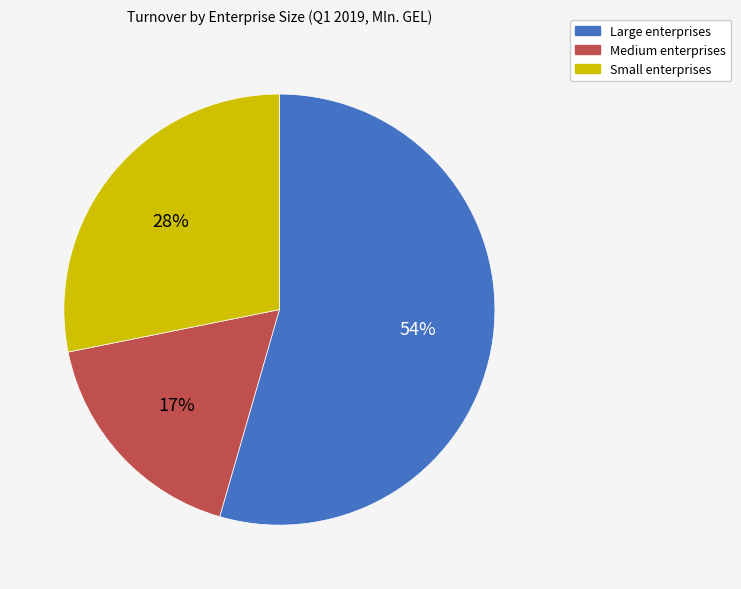

How many segments does this pie chart have?

3